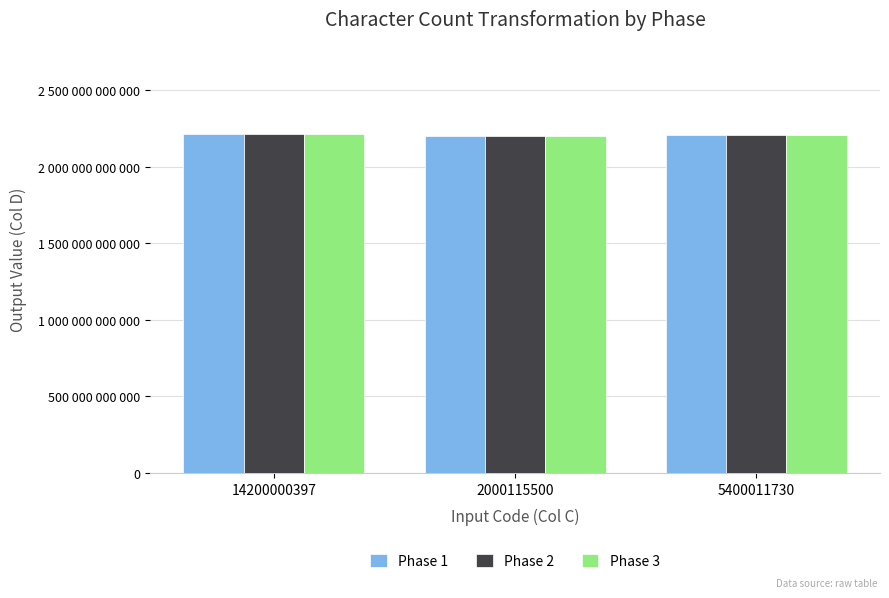

Are the bars horizontal?

No